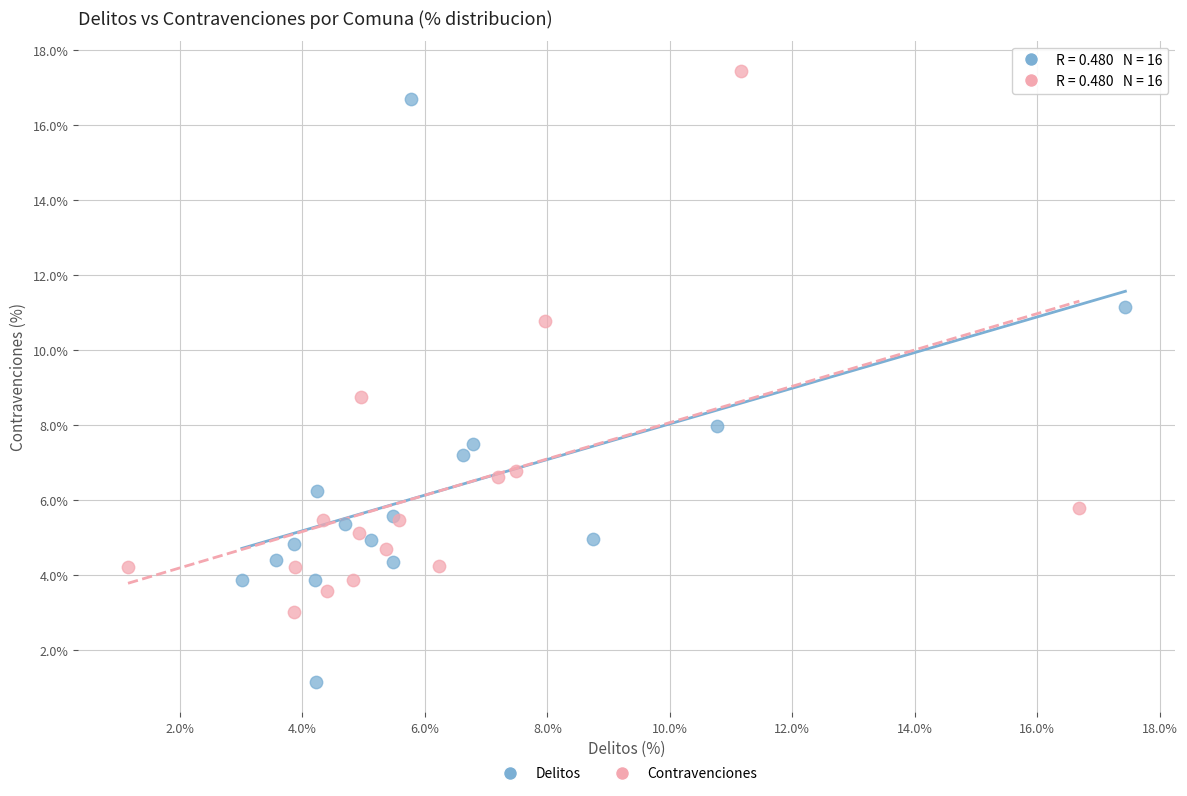

Which series has the widest spread of Y values?

Delitos